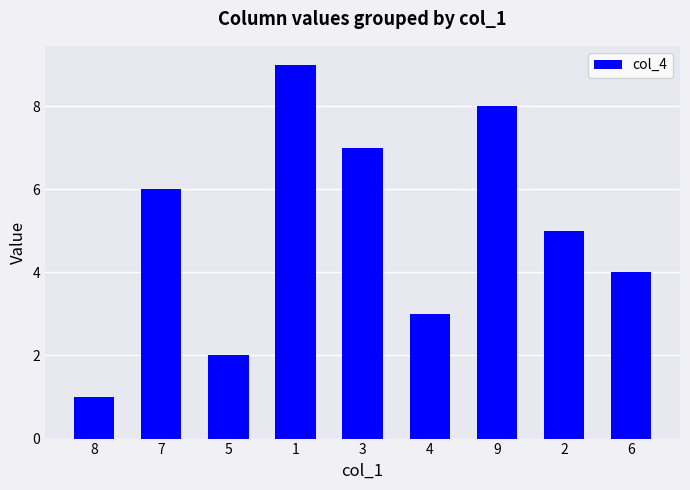

Rank the categories by value from lowest to highest.

8, 5, 4, 6, 2, 7, 3, 9, 1